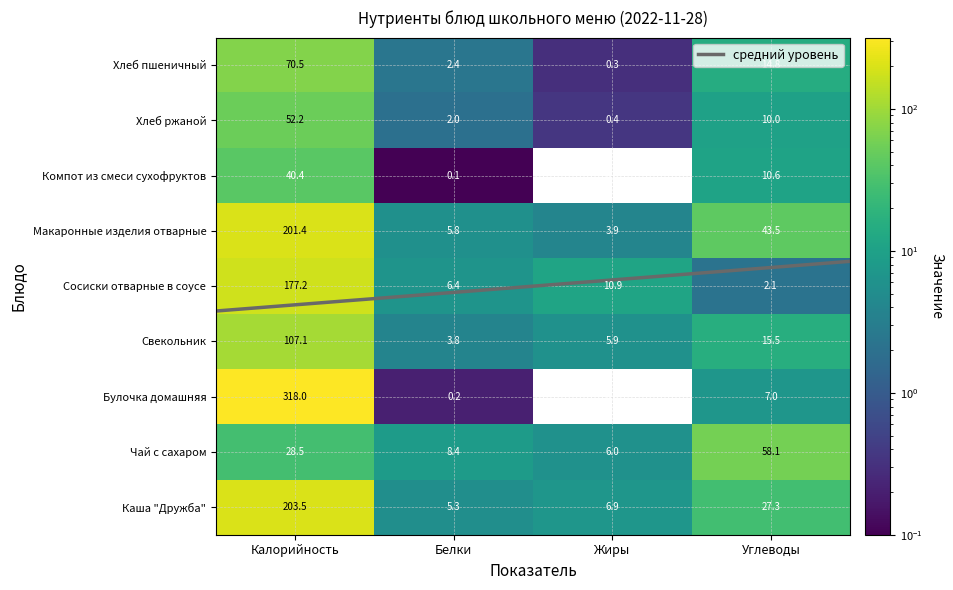

Reading left to right, extract all data points from this chart.

Каша "Дружба": 203.5	5.3	6.9	27.3
Чай с сахаром: 28.5	8.4	6.0	58.1
Булочка домашняя: 318.0	0.2	0.0	7.0
Свекольник: 107.1	3.8	5.9	15.5
Сосиски отварные в соусе: 177.2	6.4	10.9	2.1
Макаронные изделия отварные: 201.4	5.8	3.9	43.5
Компот из смеси сухофруктов: 40.4	0.1	0.0	10.6
Хлеб ржаной: 52.2	2.0	0.4	10.0
Хлеб пшеничный: 70.5	2.4	0.3	14.8